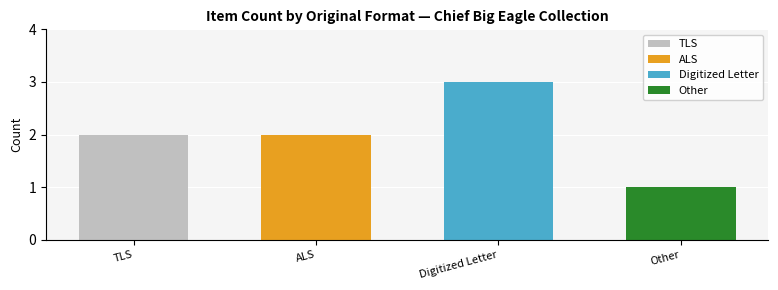

What is the sum of all ALS values?

2